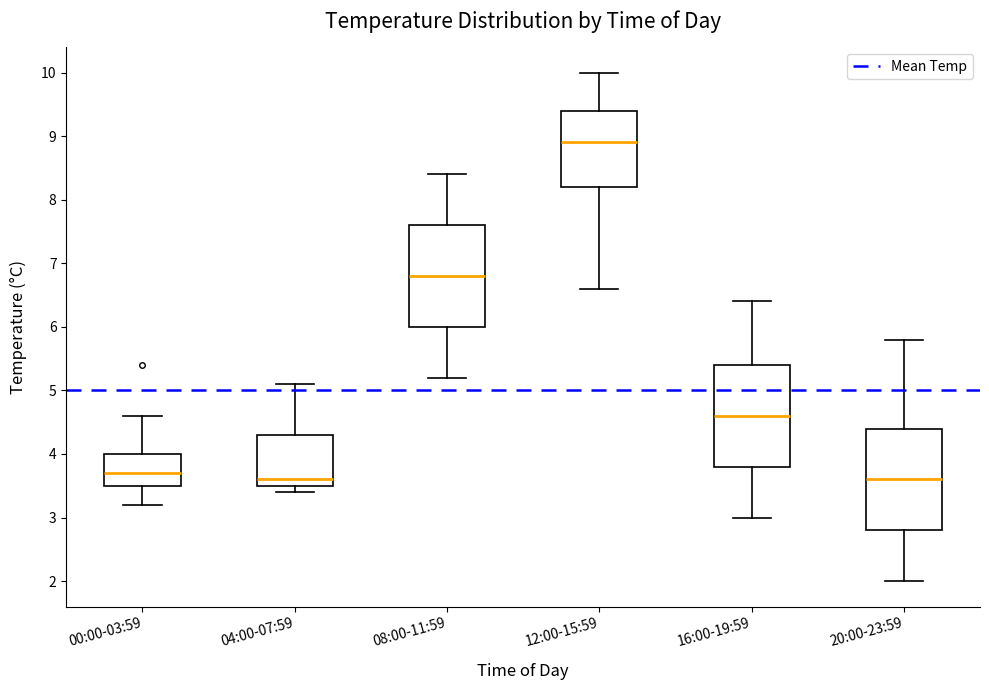

Which box has the highest median line?

12:00-15:59